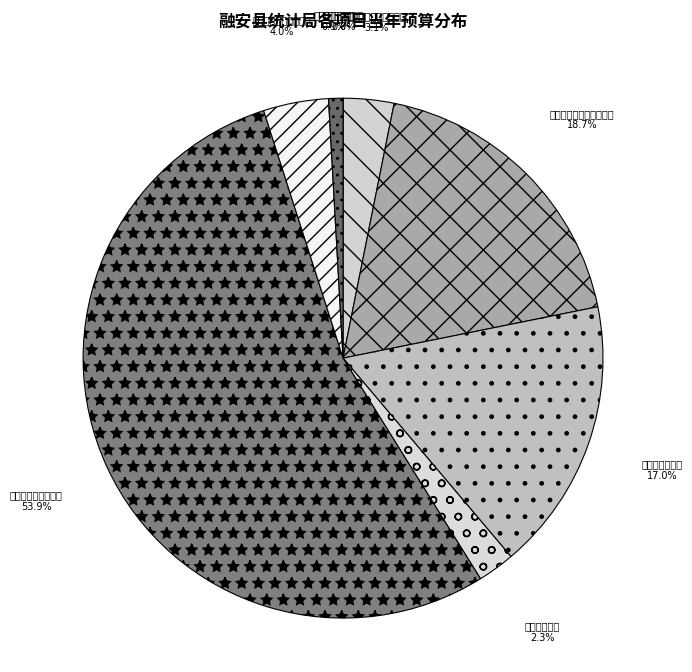

To the nearest percent, what is the average slice percentage?

12%